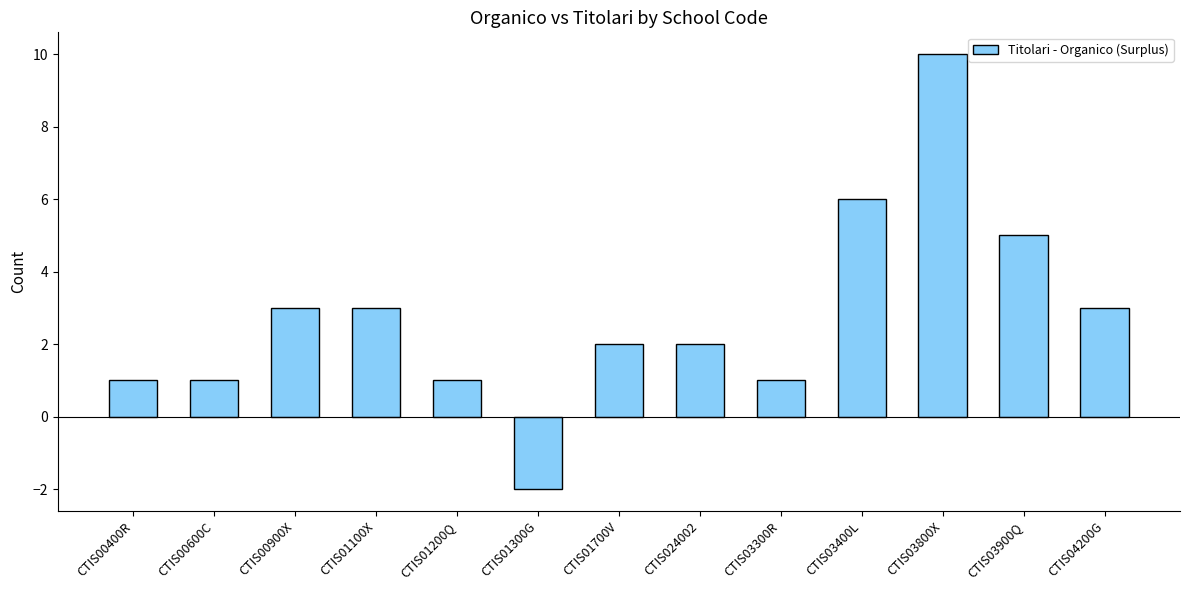

What is the average value?

3